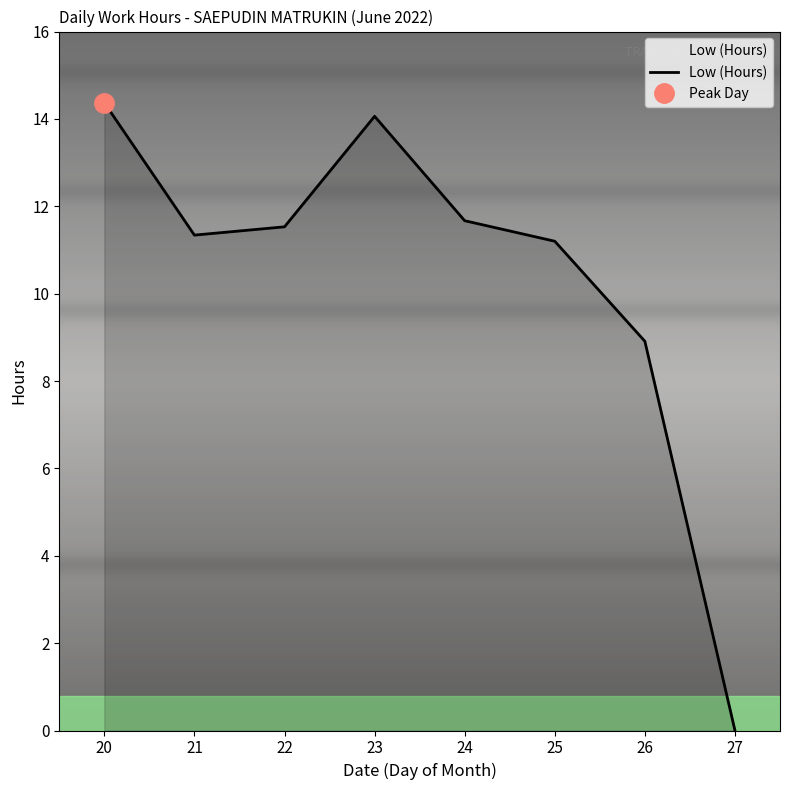

Reading left to right, transcribe all the data shown in this chart.

14.4	11.3	11.5	14.1	11.7	11.2	8.9	0.0